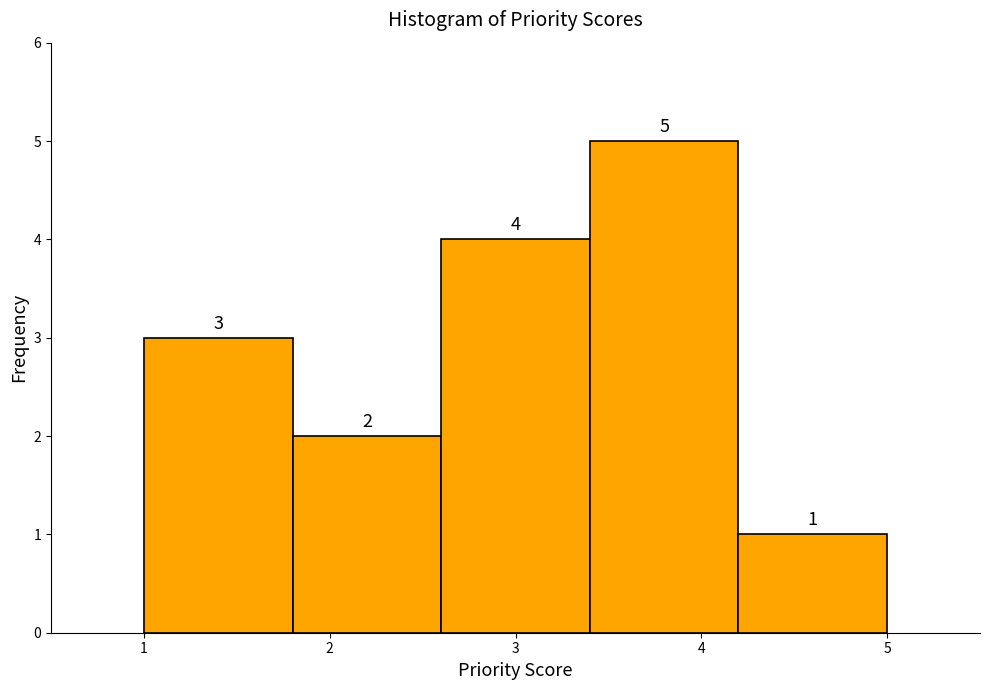

Over which range of the x-axis is the bar tallest?

3.4 to 4.2